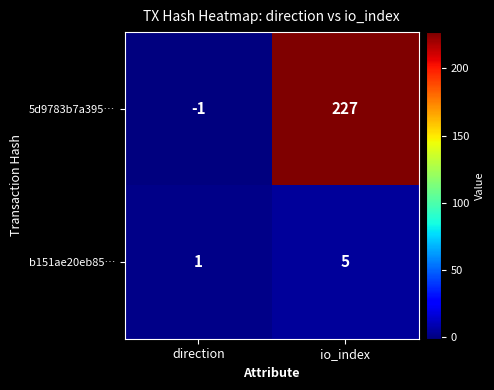

List the series in order of their overall mean, highest first.

5d9783b7a395…, b151ae20eb85…